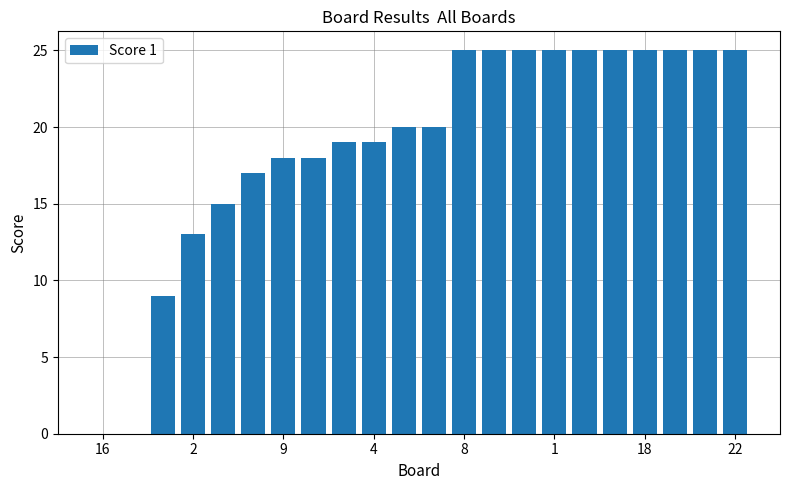

What is the greatest value displayed?

25